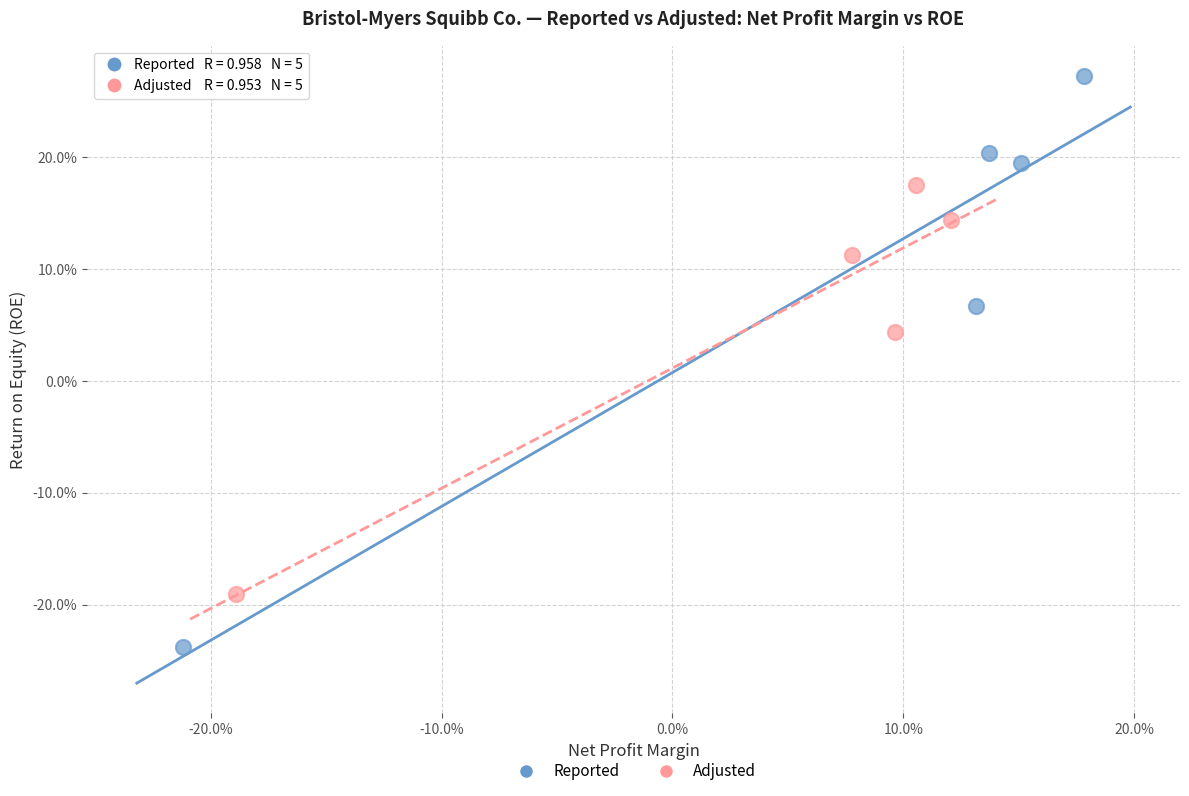

Which series reaches the maximum Y coordinate?

Reported